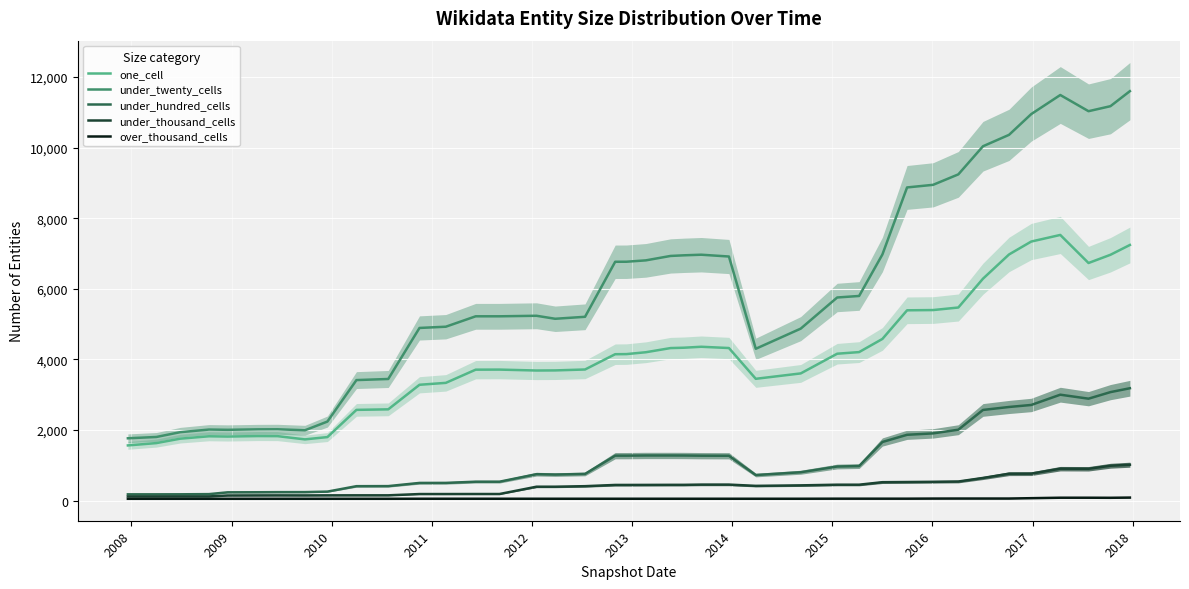

Reading left to right, list all the values displayed in this chart.

one_cell: 1564	1630	1755	1823	1815	1829	1827	1735	1800	2571	2586	3282	3336	3710	3712	3686	3689	3715	4148	4151	4204	4322	4332	4359	4323	3451	3604	4162	4208	4581	5392	5399	5471	6288	6974	7340	7527	6732	6965	7243
under_twenty_cells: 1766	1803	1939	2013	2006	2019	2021	1993	2240	3415	3446	4892	4927	5222	5222	5237	5152	5208	6767	6768	6807	6932	6950	6967	6916	4302	4873	5755	5798	6974	8873	8947	9243	10040	10363	10951	11492	11033	11175	11601
under_hundred_cells: 178	178	179	184	235	237	240	241	255	409	411	501	502	536	536	749	738	756	1274	1274	1279	1279	1278	1273	1271	724	804	966	979	1661	1865	1905	2009	2569	2653	2710	3001	2888	3074	3184
under_thousand_cells: 118	118	119	119	145	147	148	147	149	150	150	186	186	187	187	394	394	409	444	444	445	447	447	454	454	418	432	451	451	522	527	533	541	642	762	764	905	902	988	1017
over_thousand_cells: 52	52	52	52	52	52	52	52	52	52	52	53	53	53	53	53	53	53	53	53	53	53	53	53	53	53	53	55	55	55	55	58	59	59	59	69	82	82	80	86